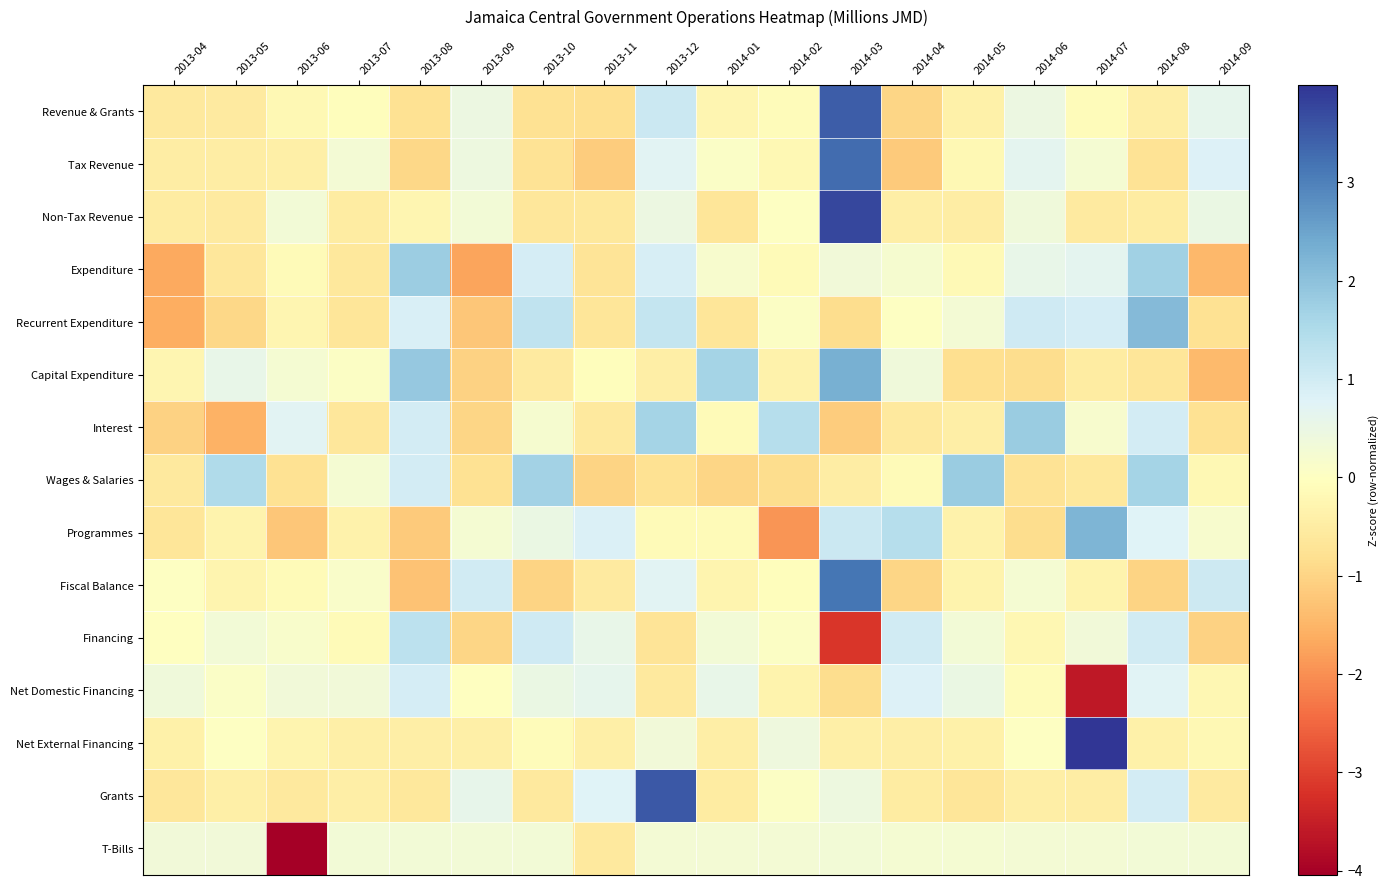

At how many categories does at least one series exceed 0?

18